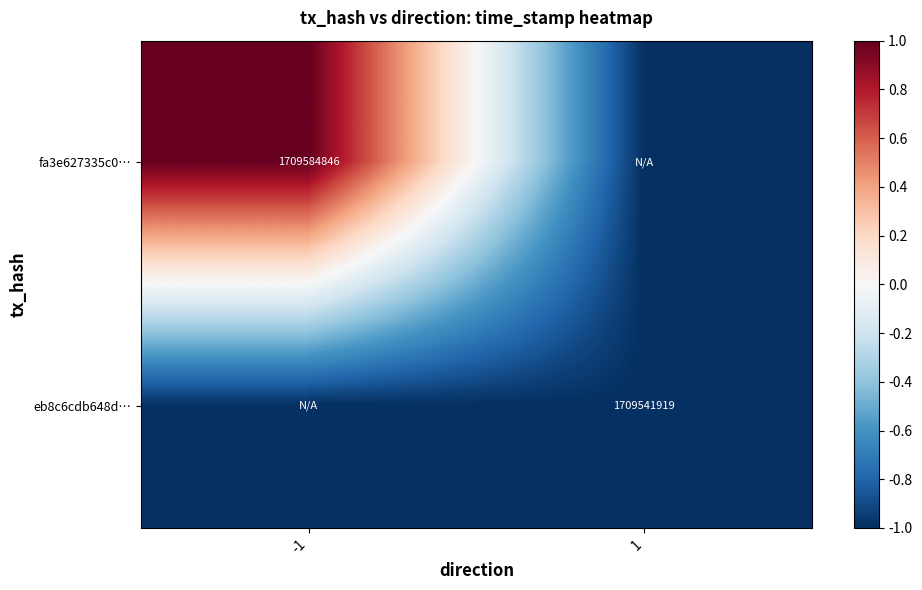

How many categories are shown in the chart?

2